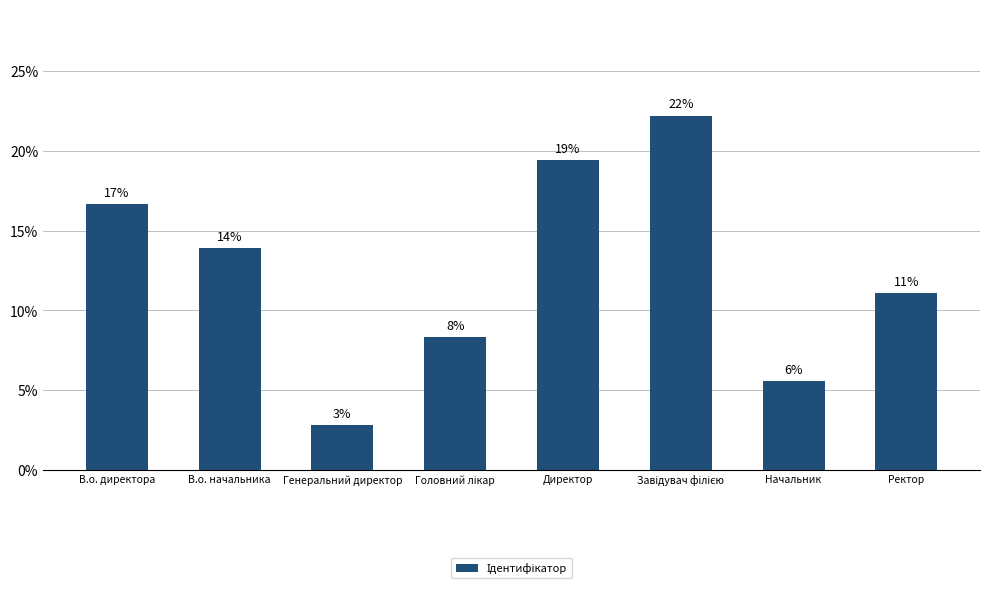

Reading right to left, what are all the values shown in this chart?

Ректор=0.1	Начальник=0.1	Завідувач філією=0.2	Директор=0.2	Головний лікар=0.1	Генеральний директор=0.0	В.о. начальника=0.1	В.о. директора=0.2